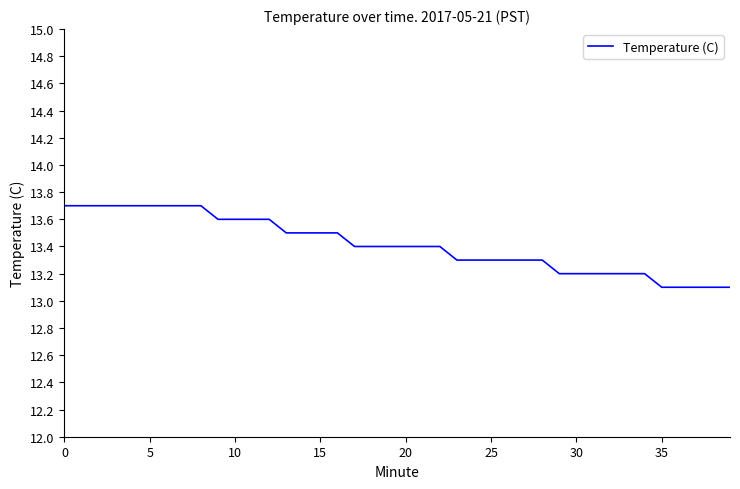

What is the minimum value shown in the chart?

13.1